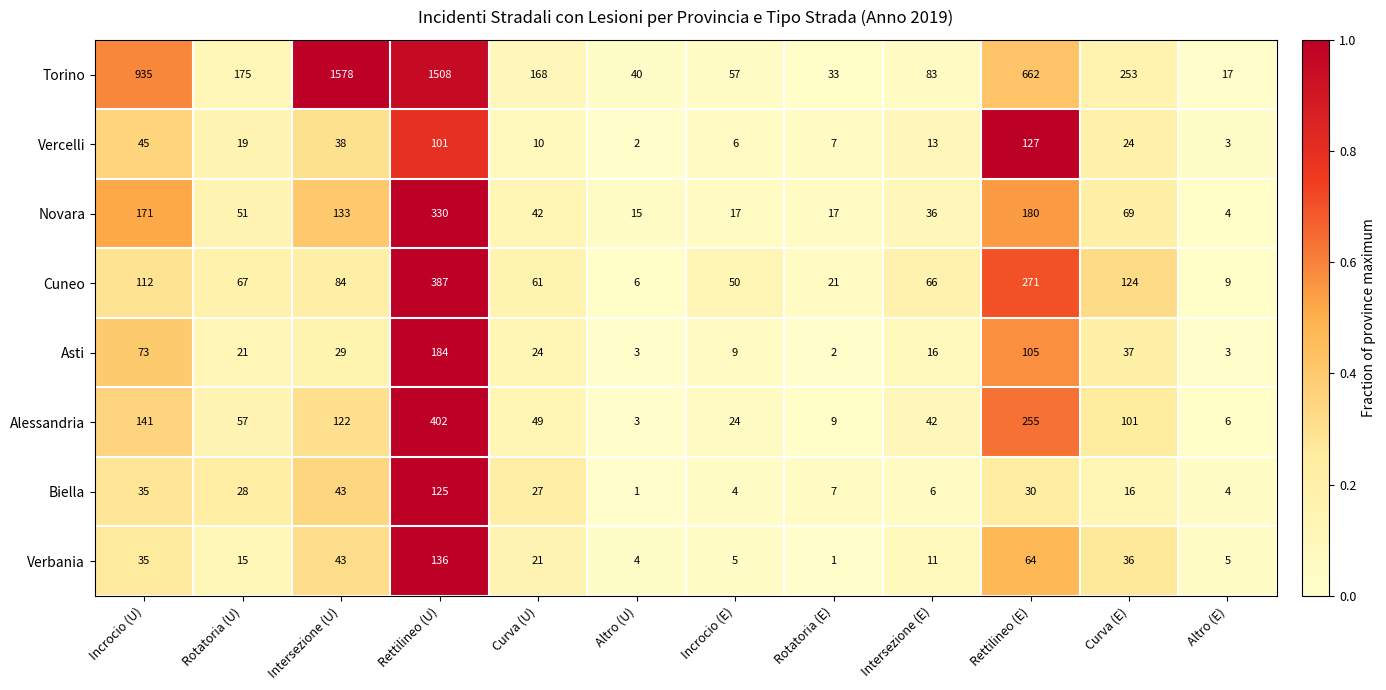

Which category has the highest value across all series?

Intersezione (U)